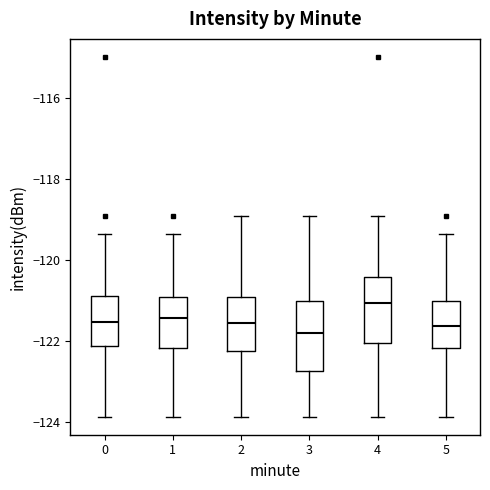

Where does the median line of the box at x = 2 sit on the y-axis? The values are not printed on the chart, so give them approximately, as read against the axis.

-121.6